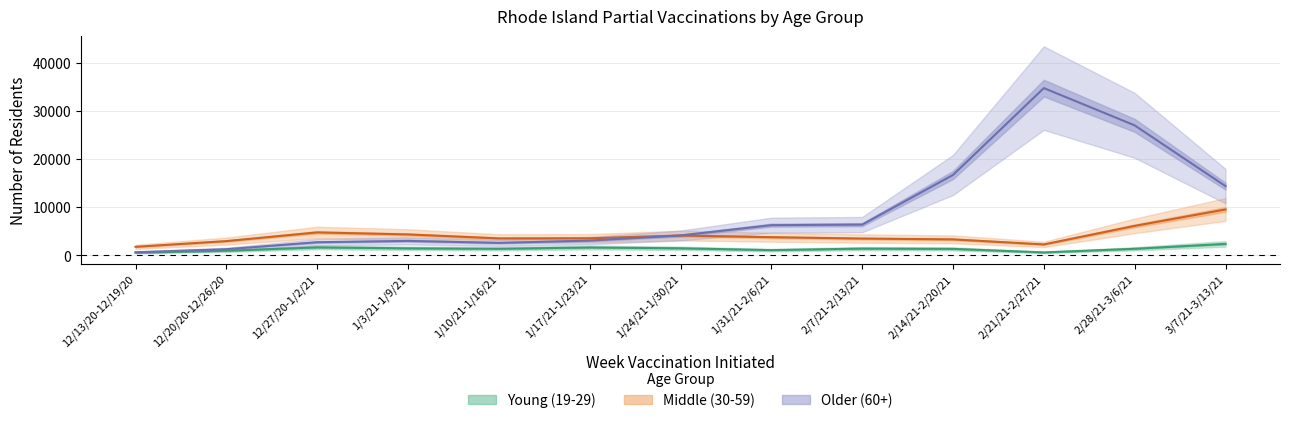

How many lines are shown in the chart?

3